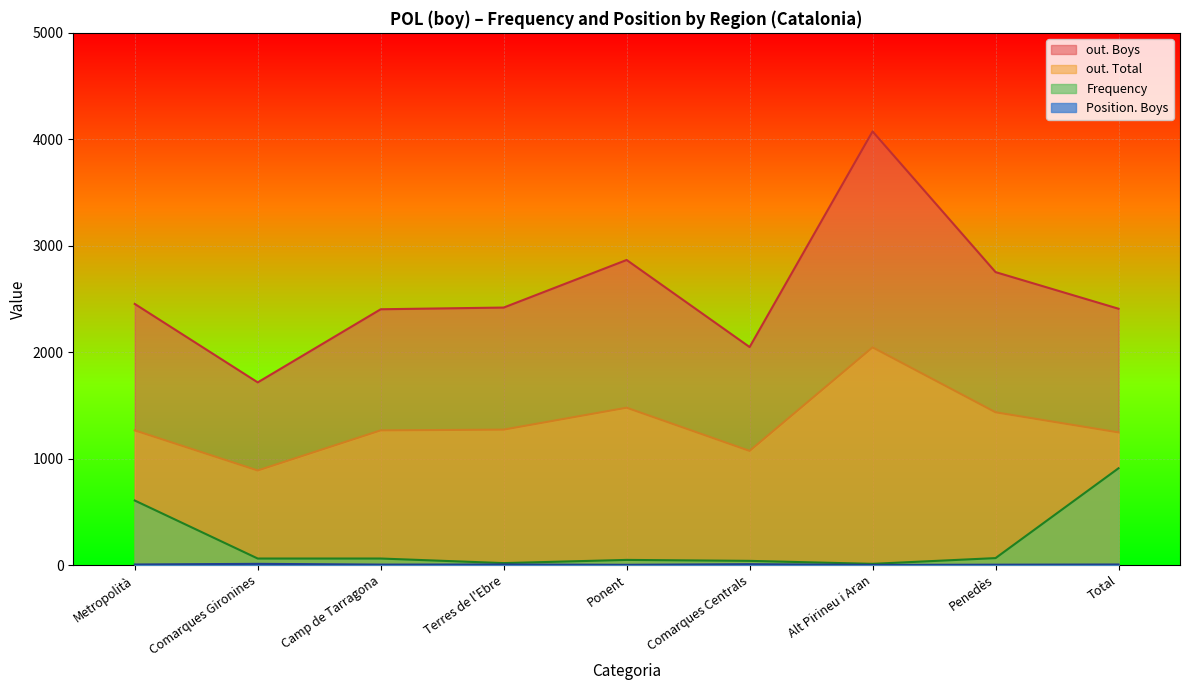

What value does the Position. Boys series have at Comarques Centrals, to the nearest 5?

10